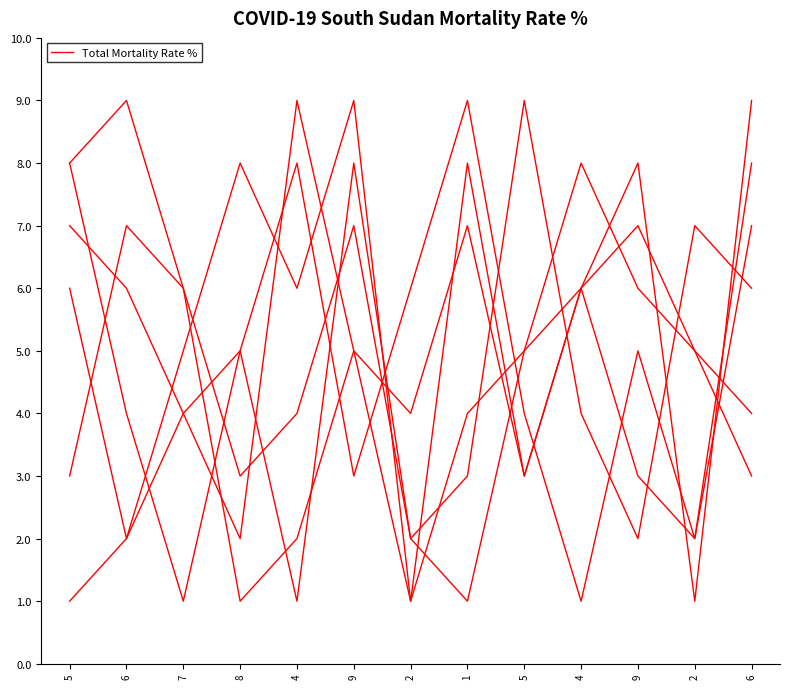

Count the number of data series in this chart.

6